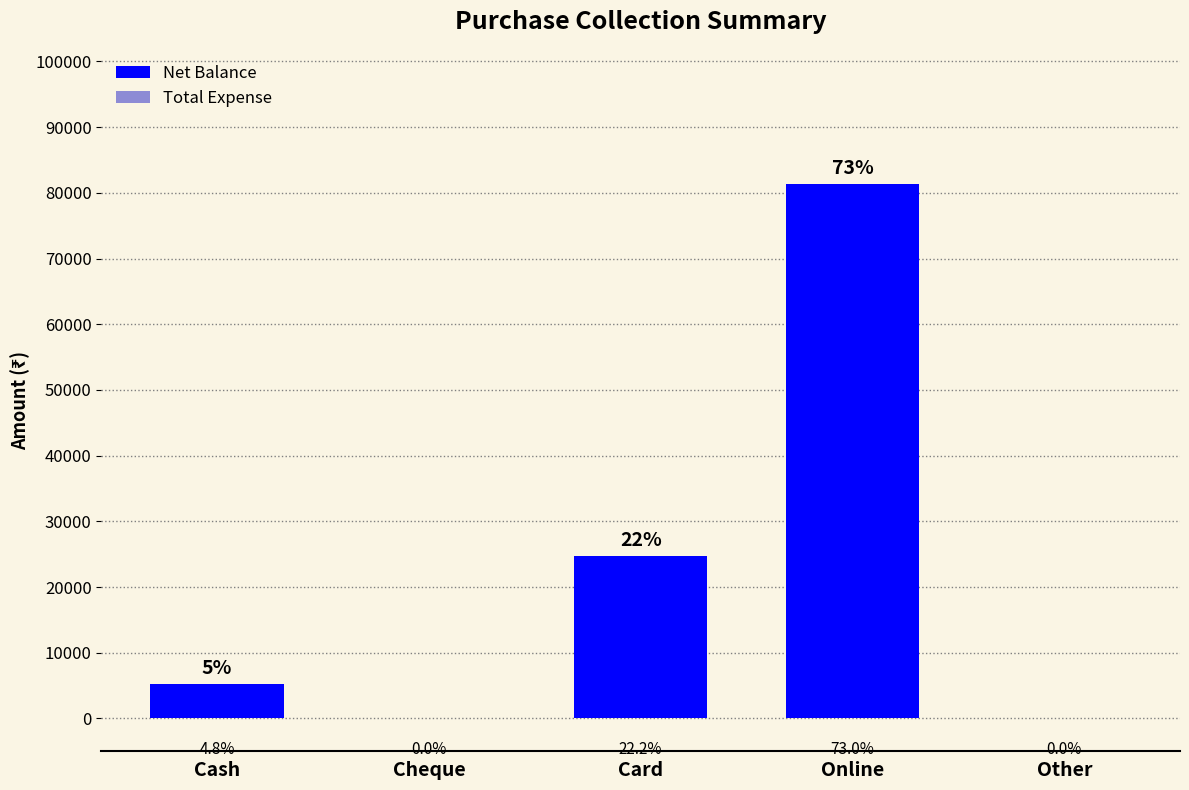

Are the bars horizontal?

No